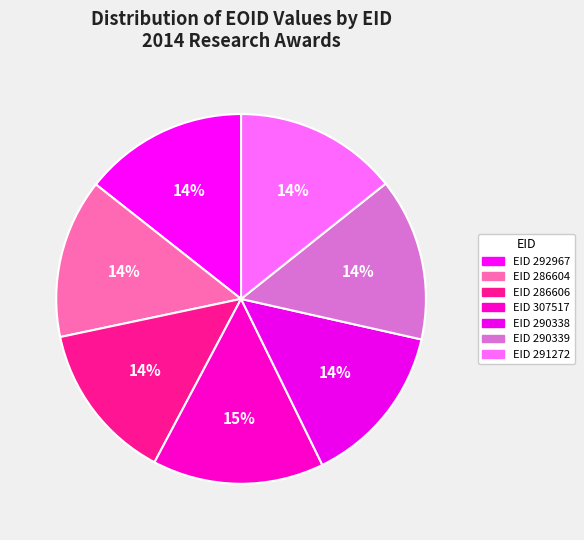

How many segments does this pie chart have?

7